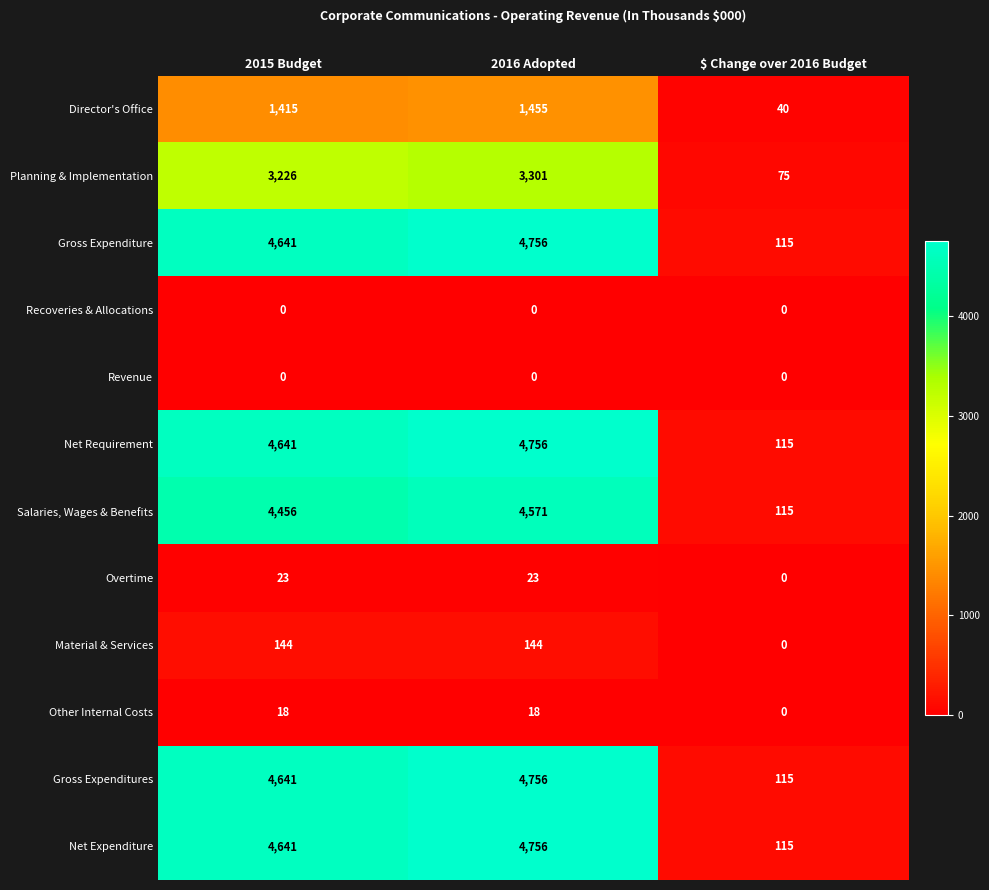

What is the difference between the maximum and minimum values in the Other Internal Costs series?

18